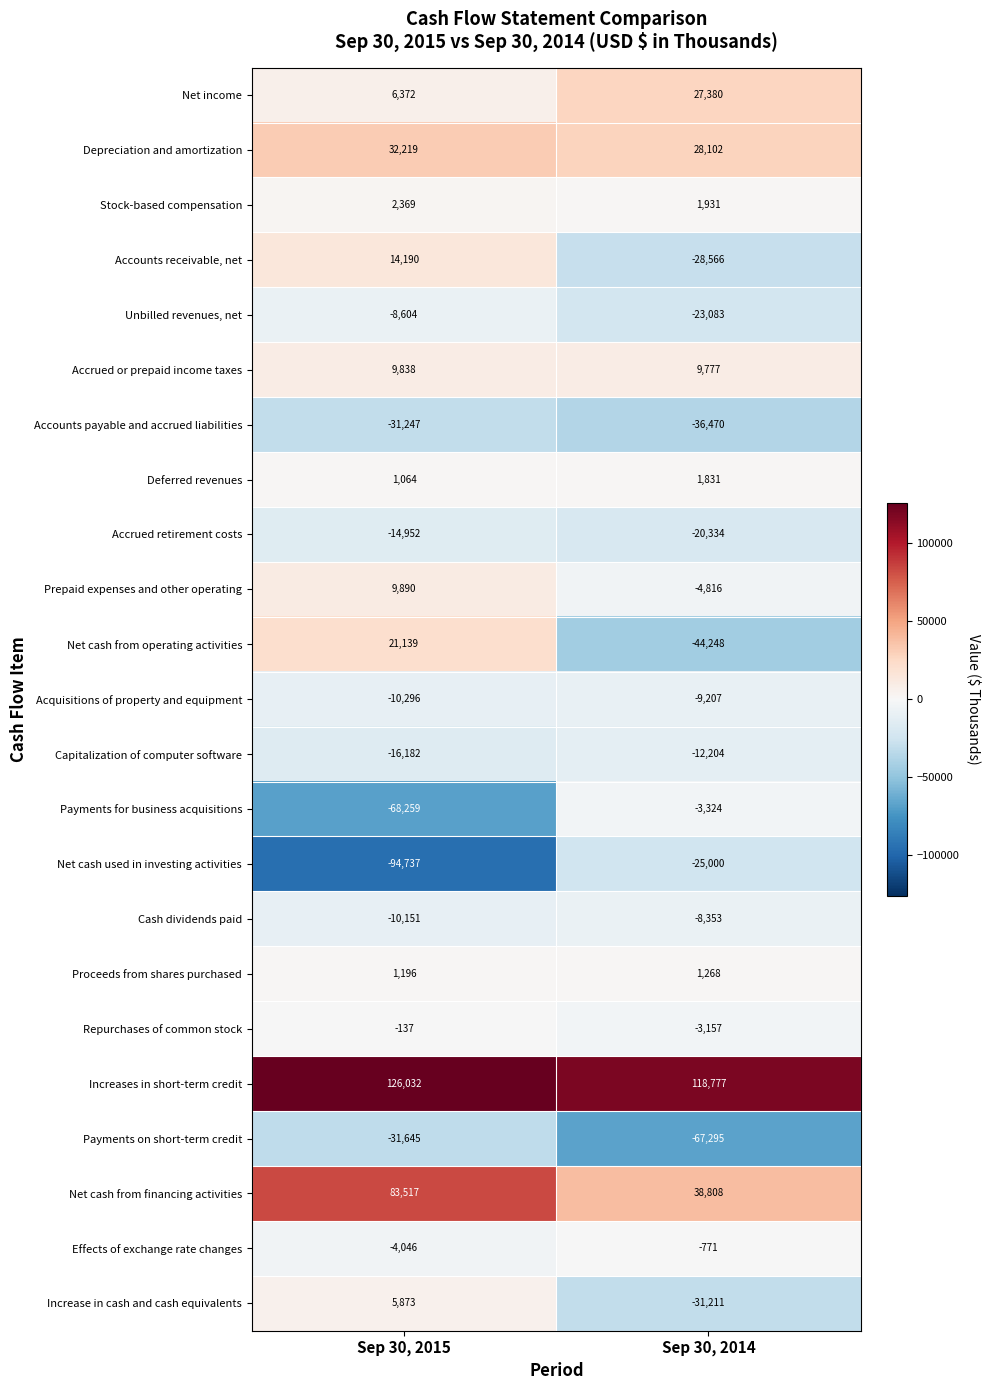

What is the minimum value shown in the chart?

-94737